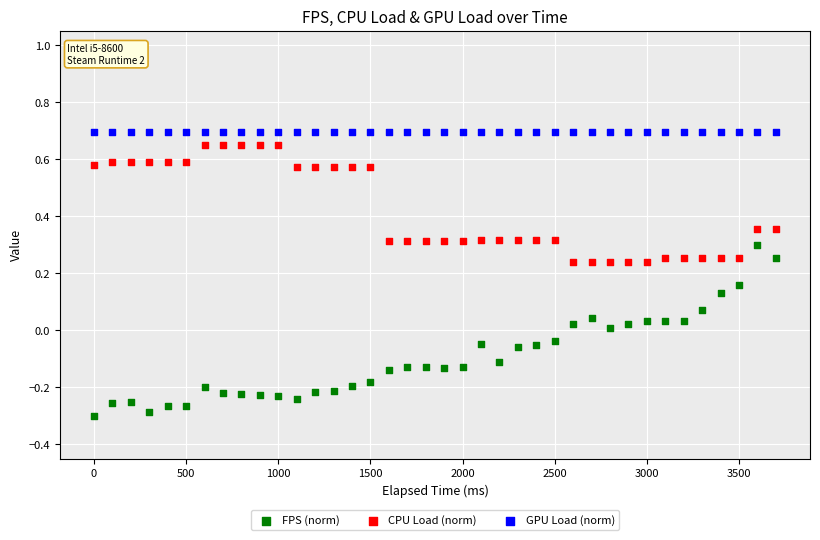

Which series reaches the minimum Y coordinate?

FPS (norm)